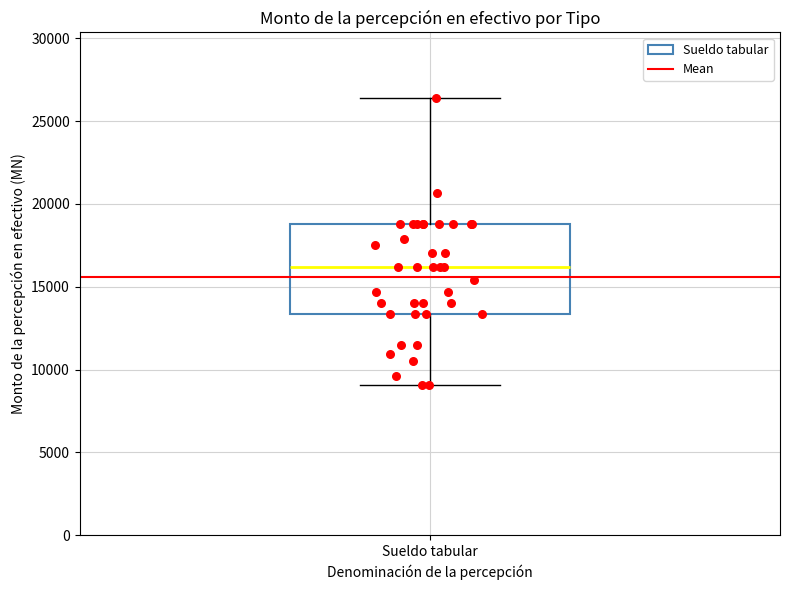

Transcribe this box plot: give where the median line is, the range the box spans, and where the two whiskers end, as read against the y-axis. The values are not printed on the chart, so give them approximately, as read against the axis.

median 16000, box 13500 to 19000, whiskers 9000 to 26500